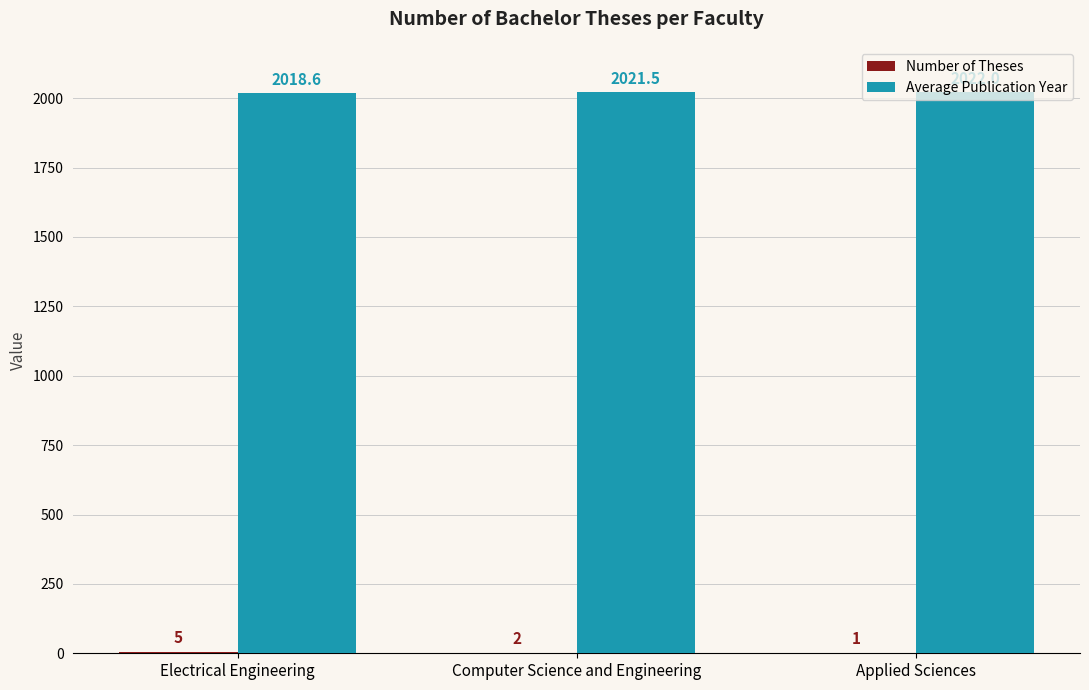

What is the greatest value displayed?

2022.0